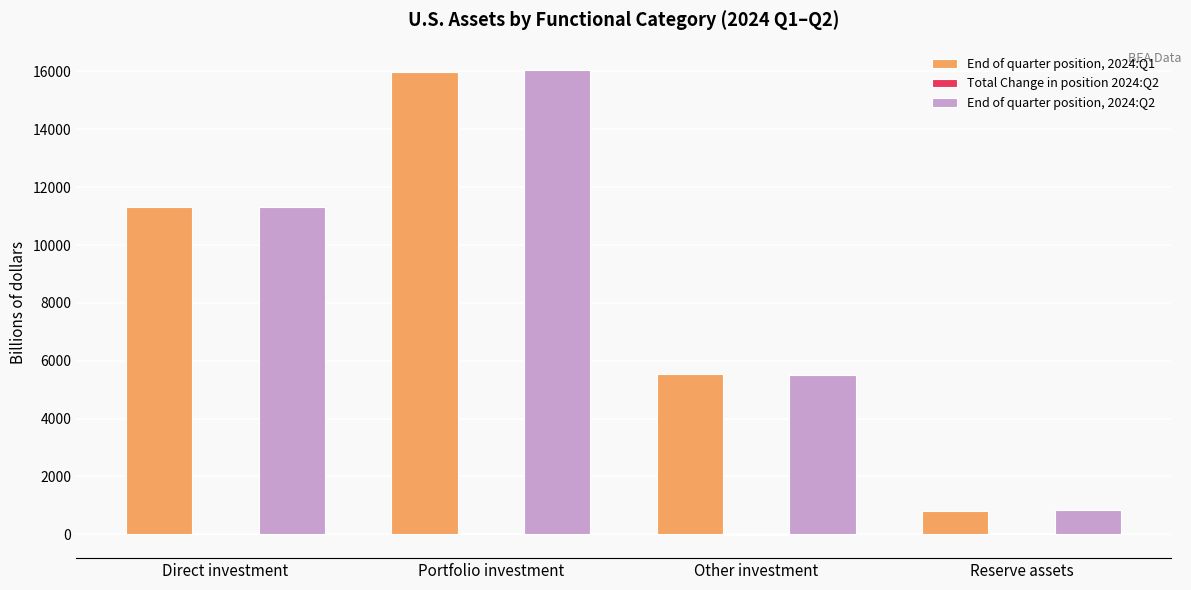

The value of End of quarter position, 2024:Q1 at Portfolio investment is 15997.2. True or false?

True